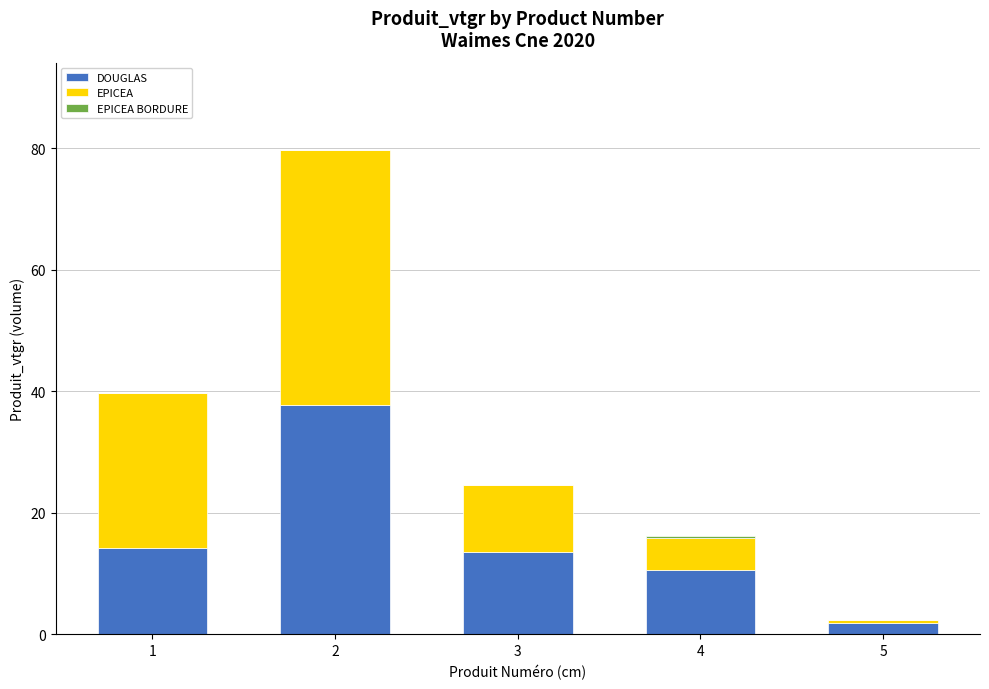

The value of DOUGLAS at 4 is 7.3. True or false?

False